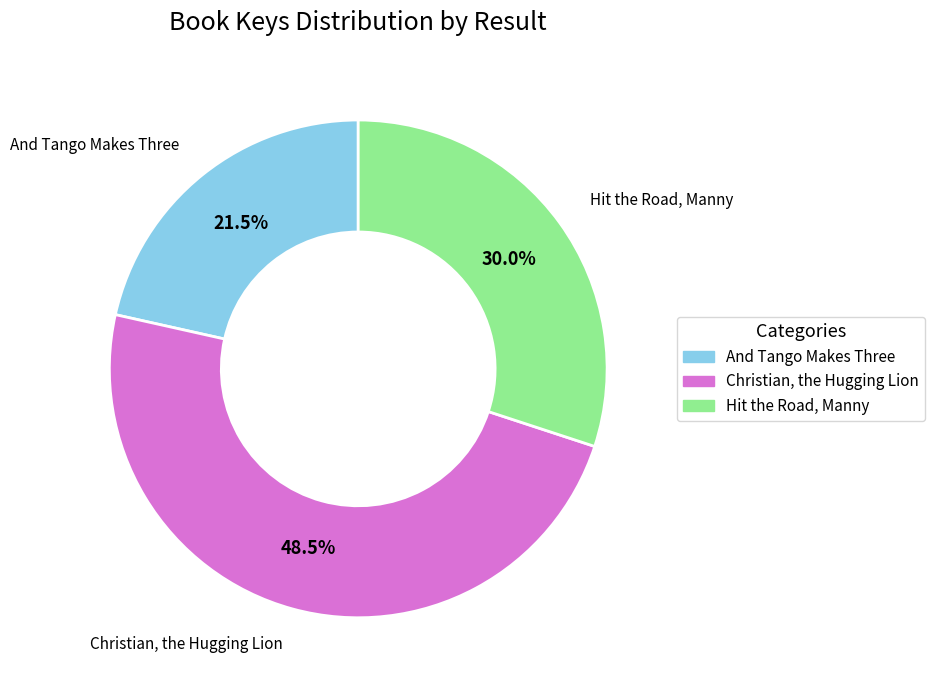

Does any single category account for the majority?

No